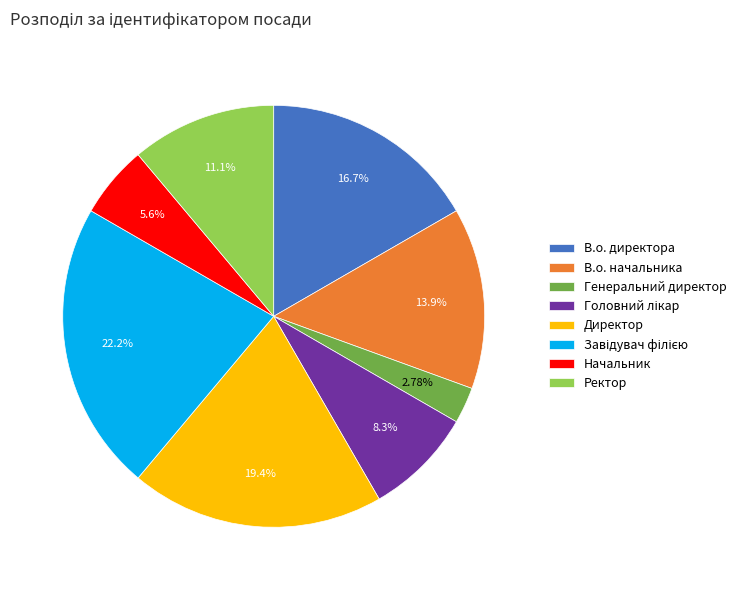

To the nearest percent, what is the difference between the largest and smallest slice percentages?

19%